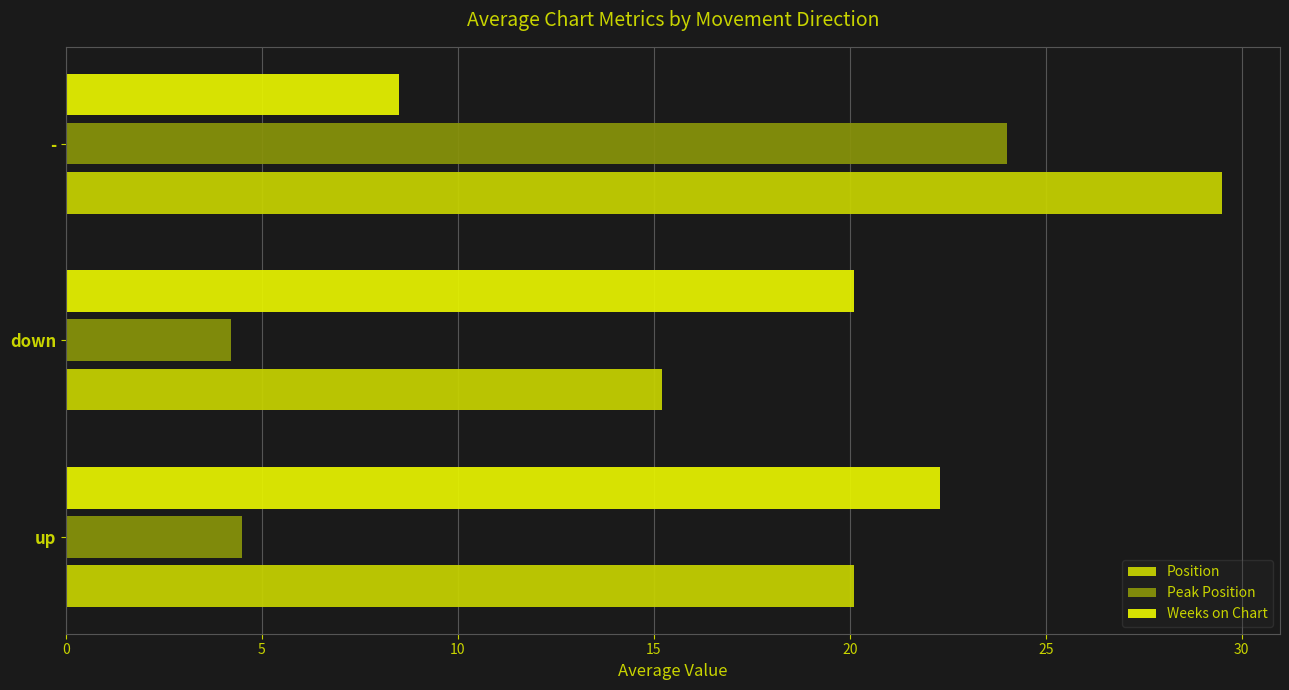

At how many categories does at least one series exceed 14?

3